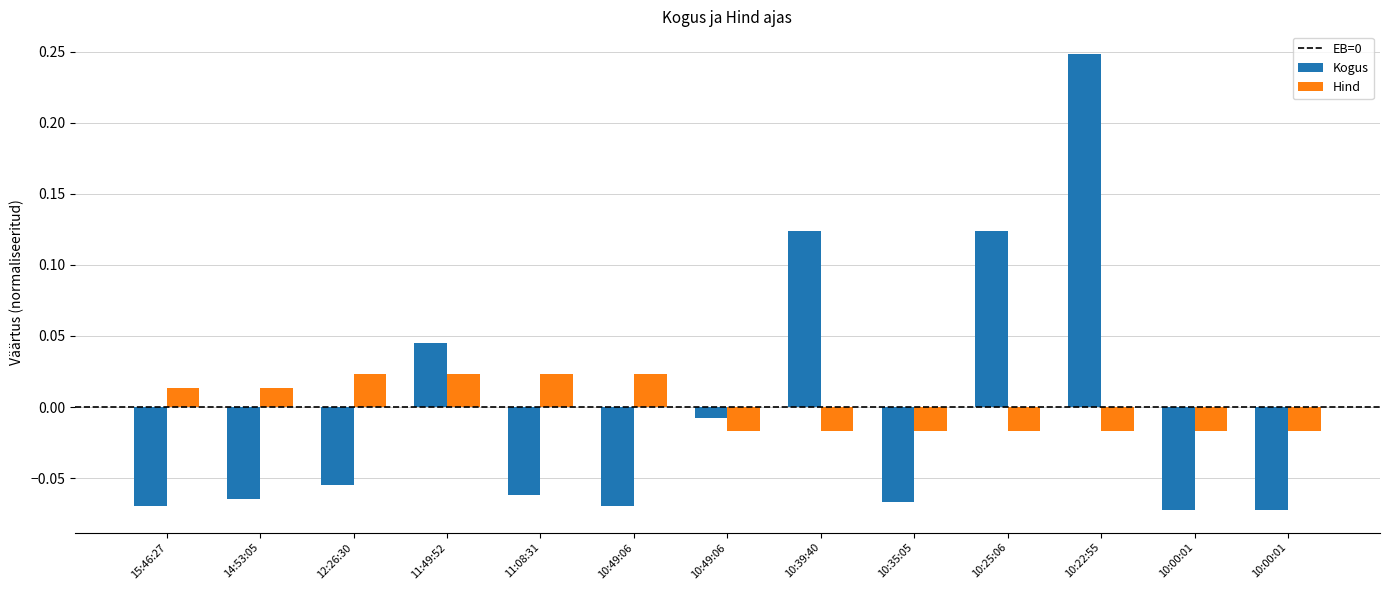

The value of Kogus at 10:00:01 is -0.1. True or false?

True